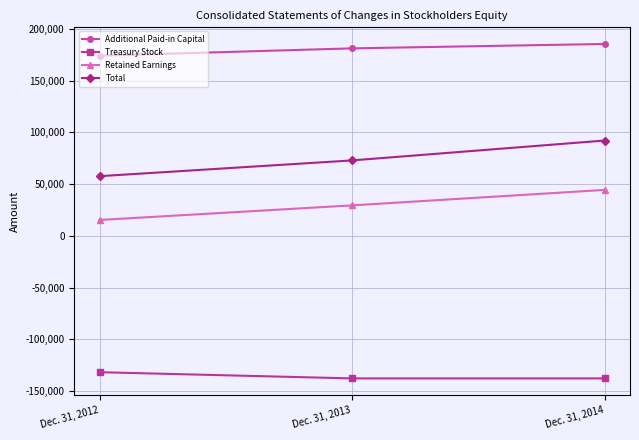

Read the Treasury Stock value at Dec. 31, 2013.

-137899